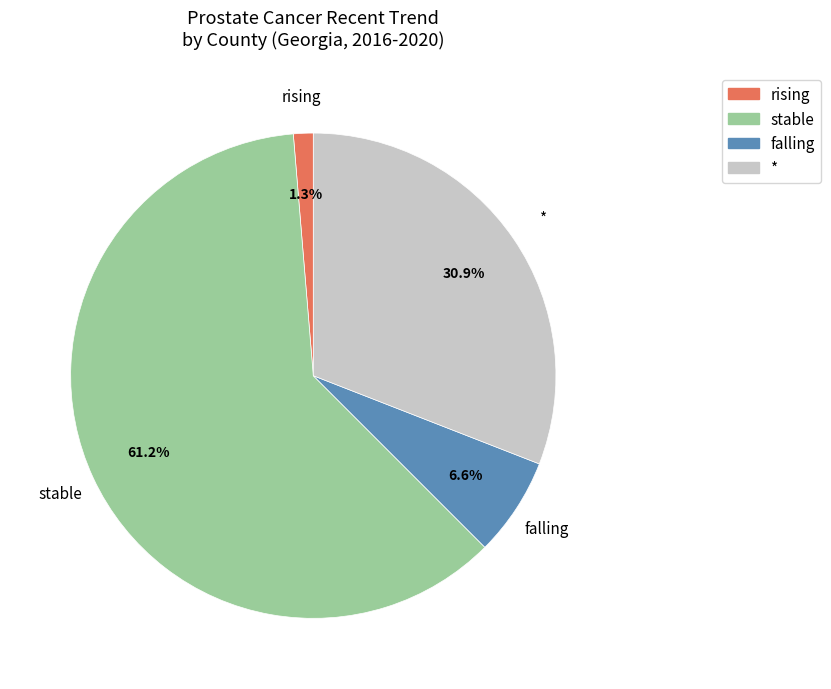

The rising slice represents 11% of the pie. True or false?

False